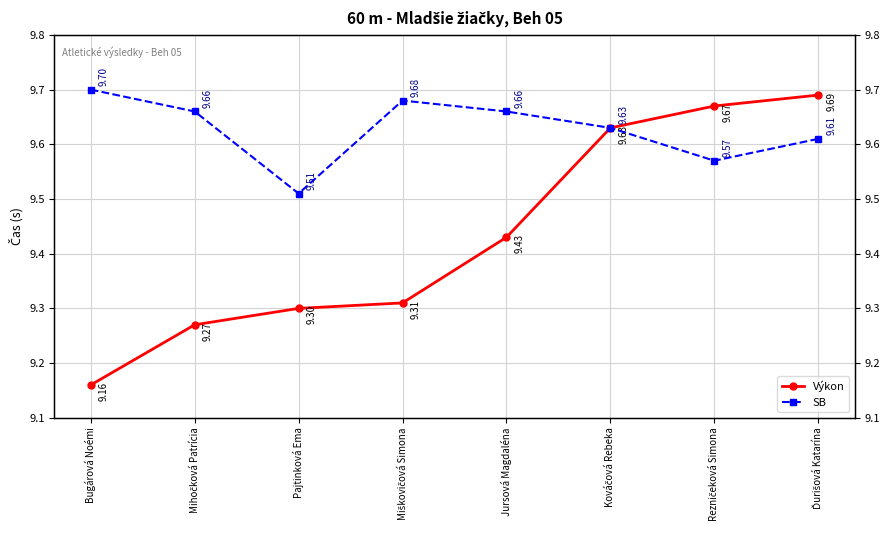

The value of Výkon at Rezničeková Simona is 4.3. True or false?

False